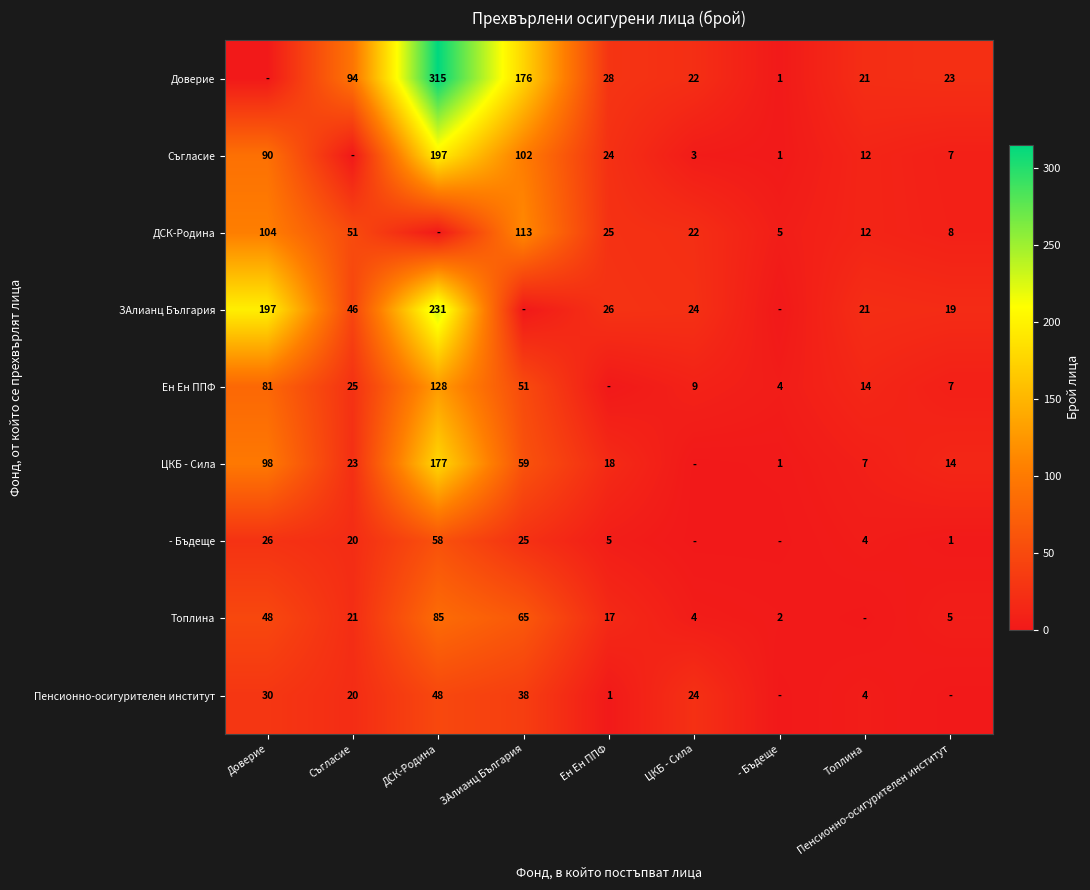

What is the difference between the Доверие values at Ен Ен ППФ and Съгласие?

66